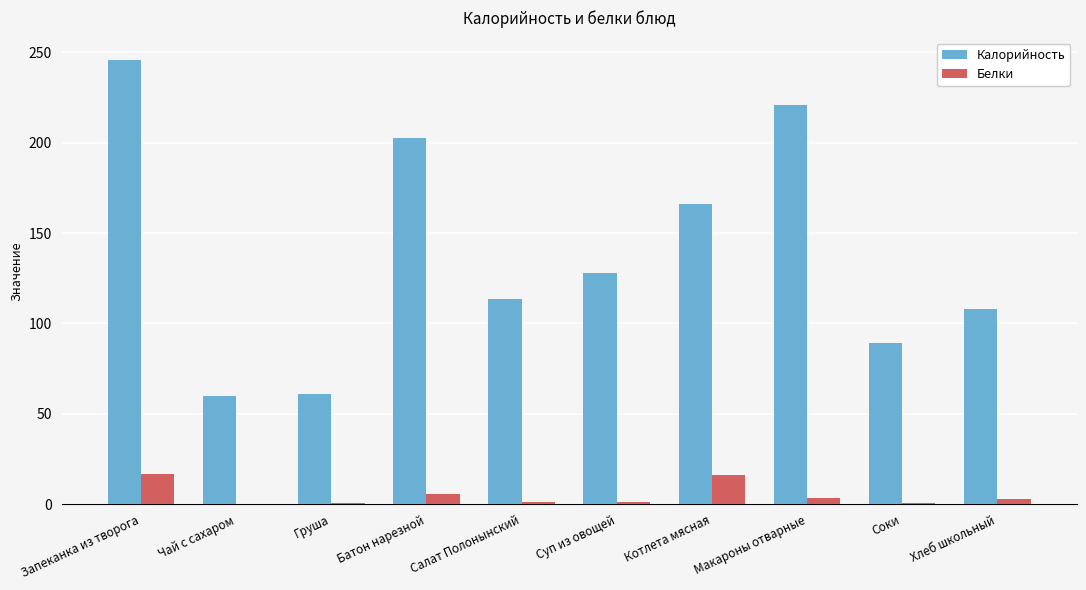

Where is Калорийность nearest to the value 152?

Котлета мясная